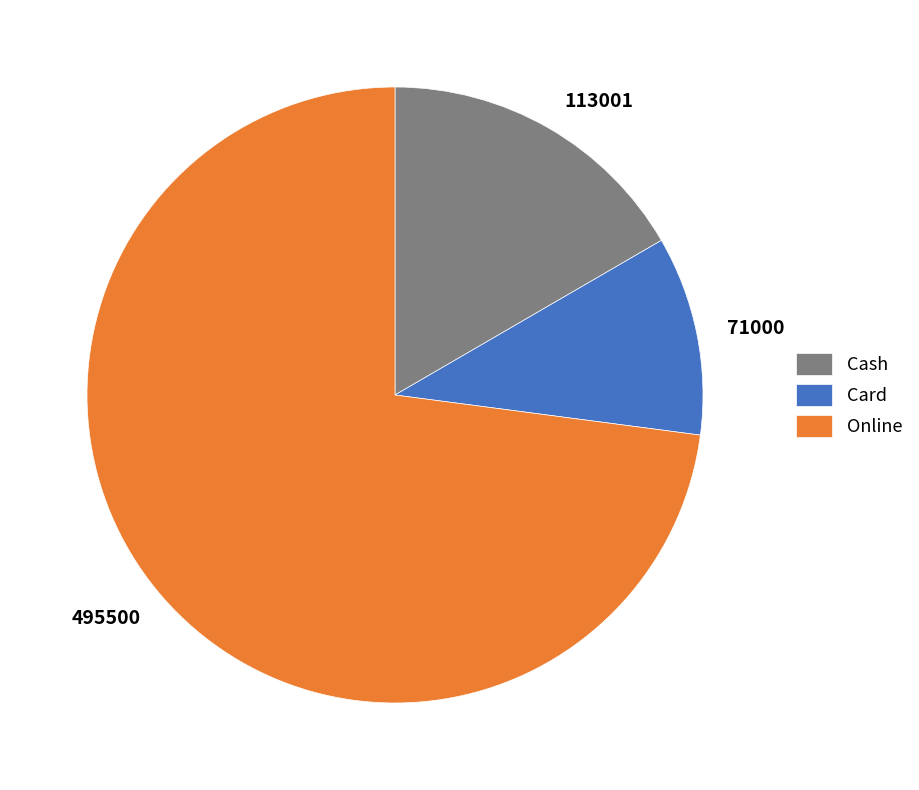

Is the sum of 71000 and 495500 greater than half?

Yes